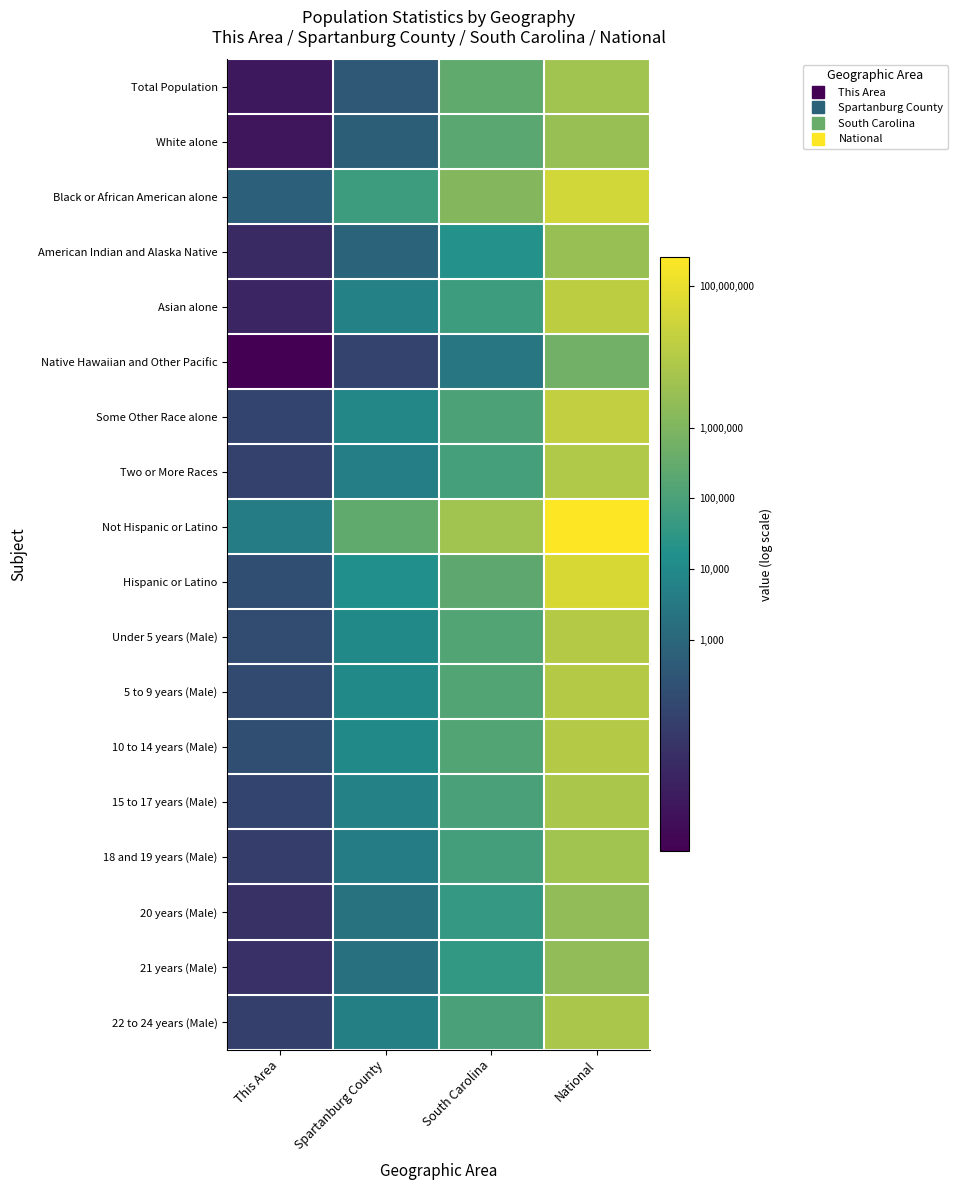

List the series in order of their peak value, highest first.

Not Hispanic or Latino, Hispanic or Latino, Black or African American alone, Some Other Race alone, Asian alone, 10 to 14 years (Male), 5 to 9 years (Male), Under 5 years (Male), Two or More Races, 15 to 17 years (Male), 22 to 24 years (Male), 18 and 19 years (Male), Total Population, White alone, American Indian and Alaska Native, 20 years (Male), 21 years (Male), Native Hawaiian and Other Pacific